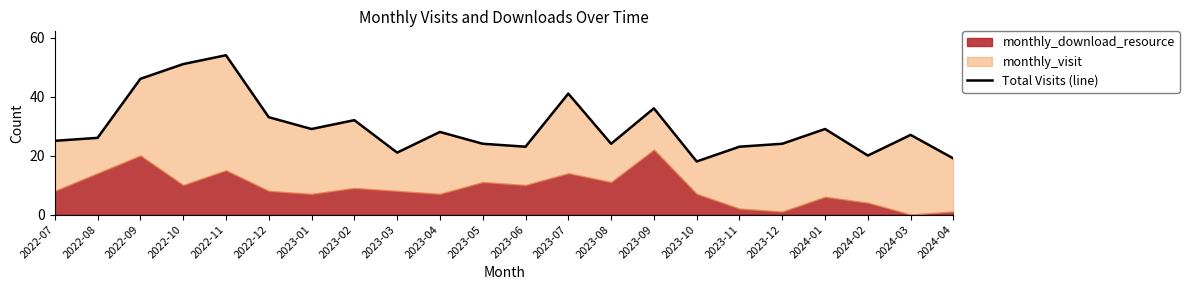

Does the chart display data point markers on the line(s)?

No